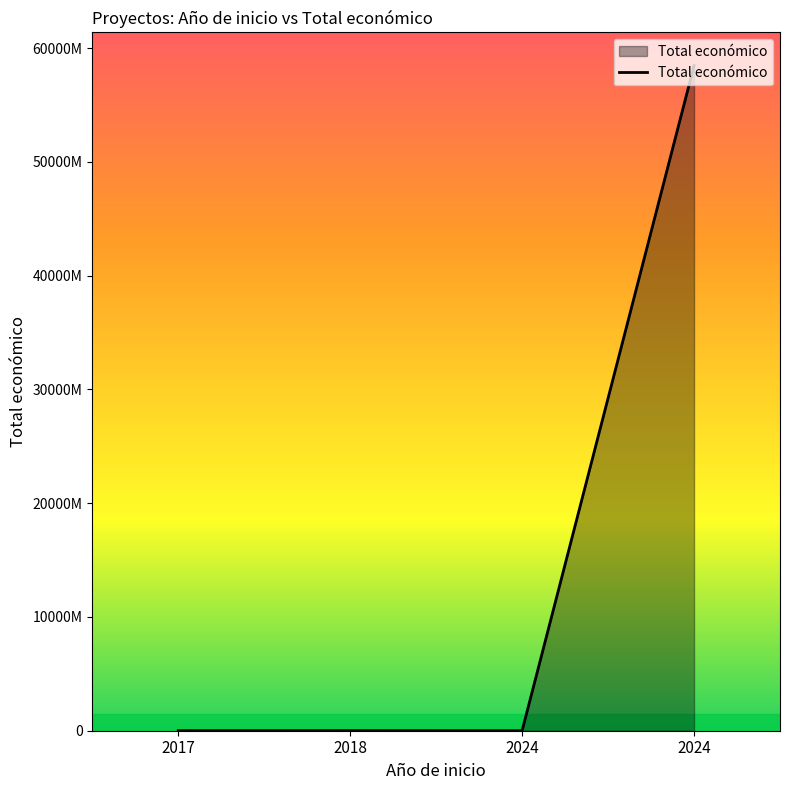

Where is the data nearest to the value 29231770857?

2018